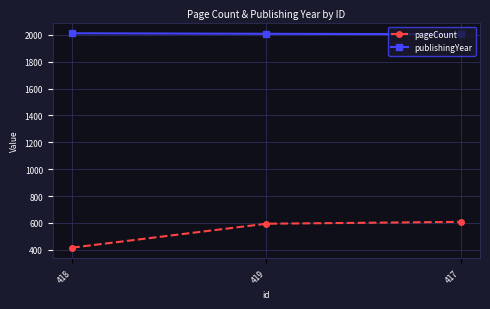

How many data points does each series have?

3